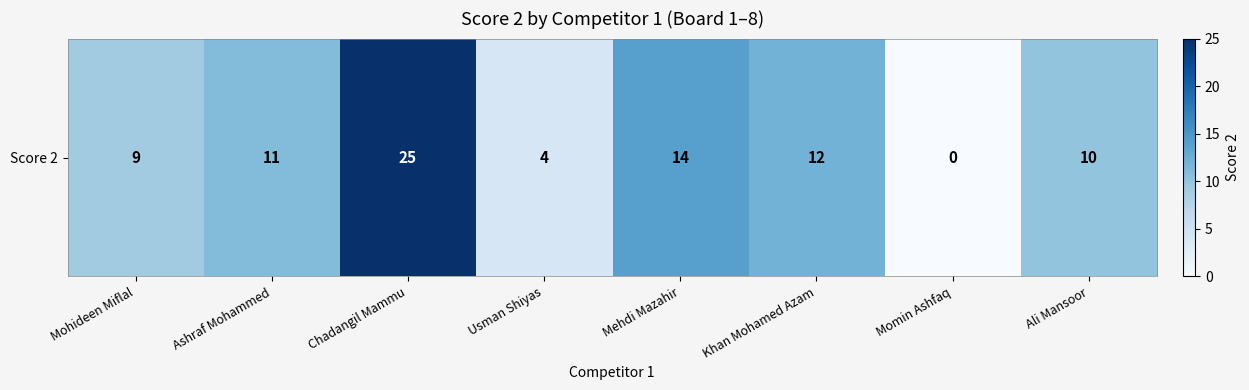

Rank the categories by value from highest to lowest.

Chadangil Mammu, Mehdi Mazahir, Khan Mohamed Azam, Ashraf Mohammed, Ali Mansoor, Mohideen Miflal, Usman Shiyas, Momin Ashfaq